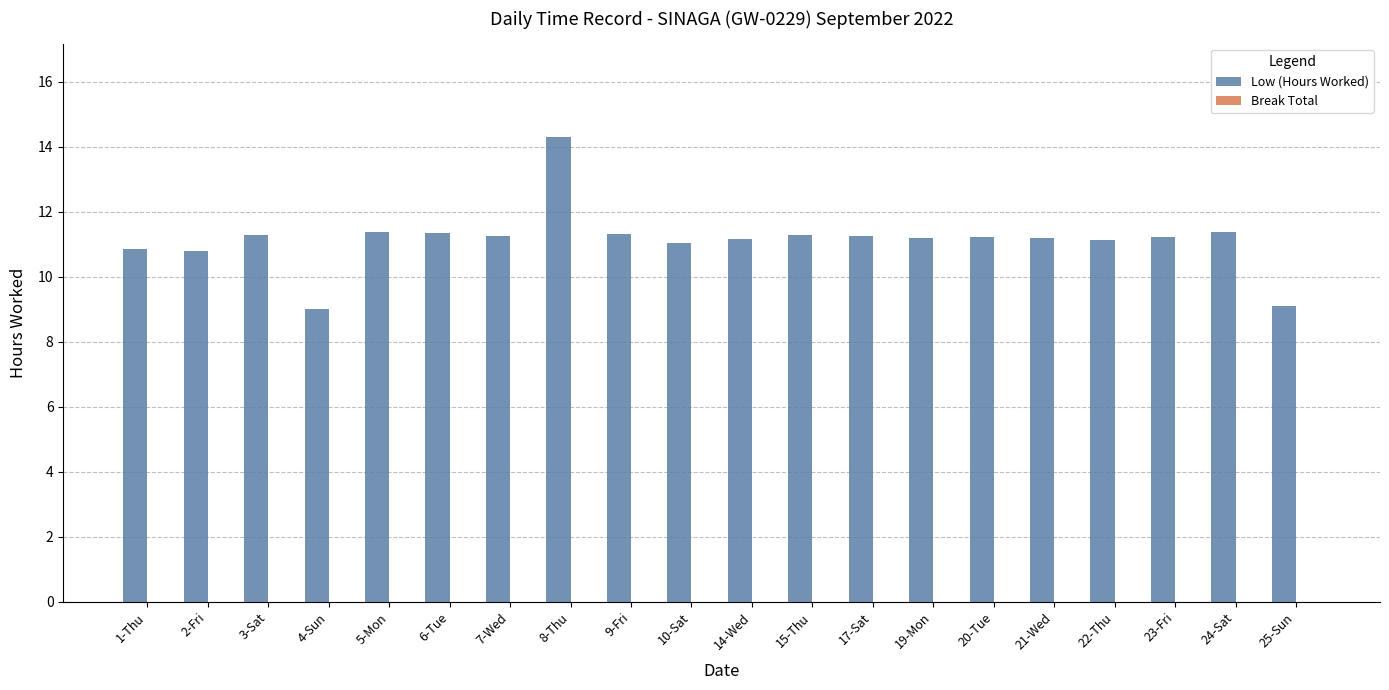

Between 24-Sat and 2-Fri, which is larger?

24-Sat